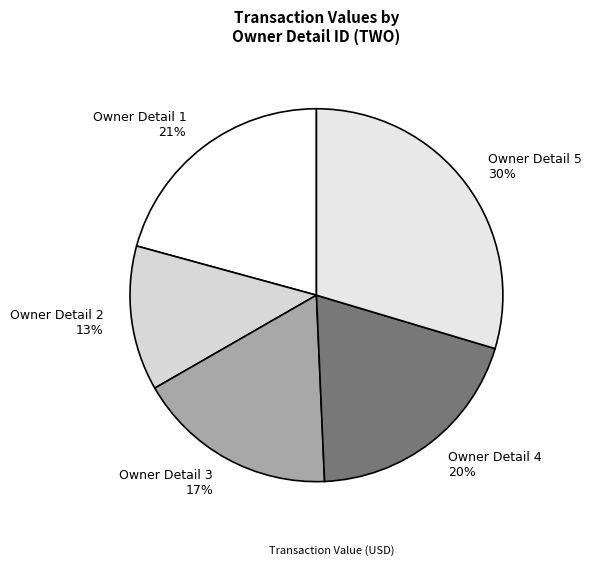

To the nearest percent, what portion does Owner Detail 1 21% represent?

21%